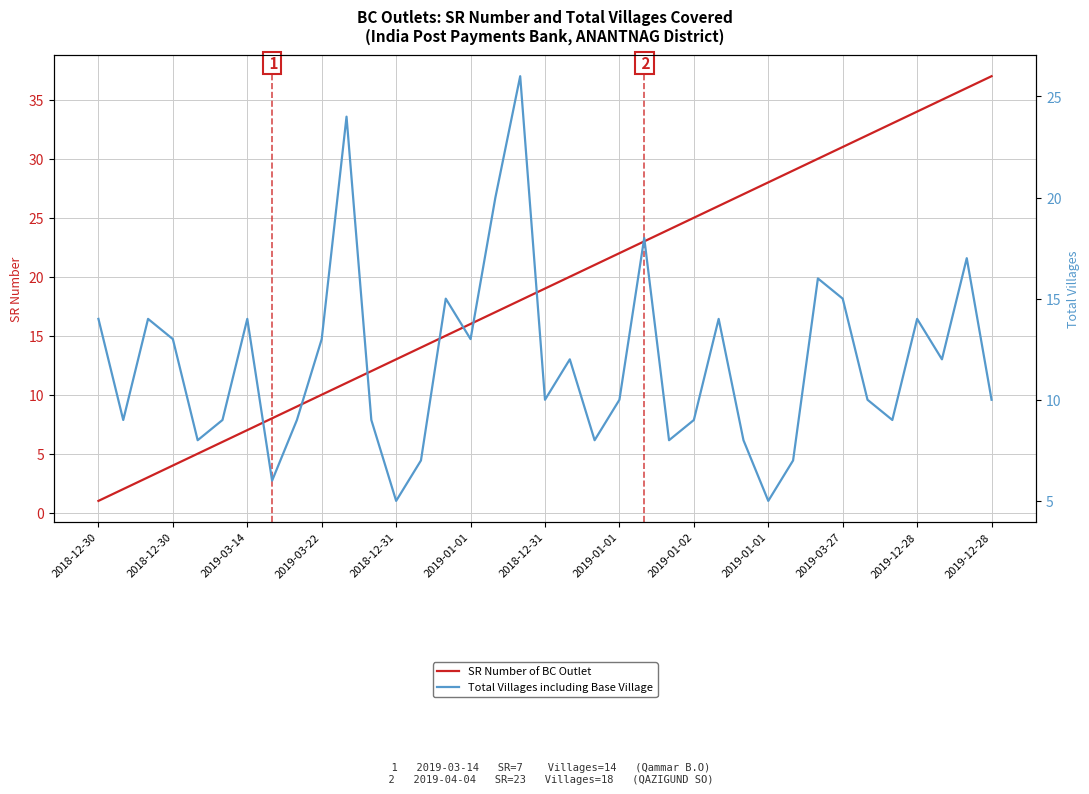

Where is SR Number of BC Outlet nearest to the value 19?

2018-12-31